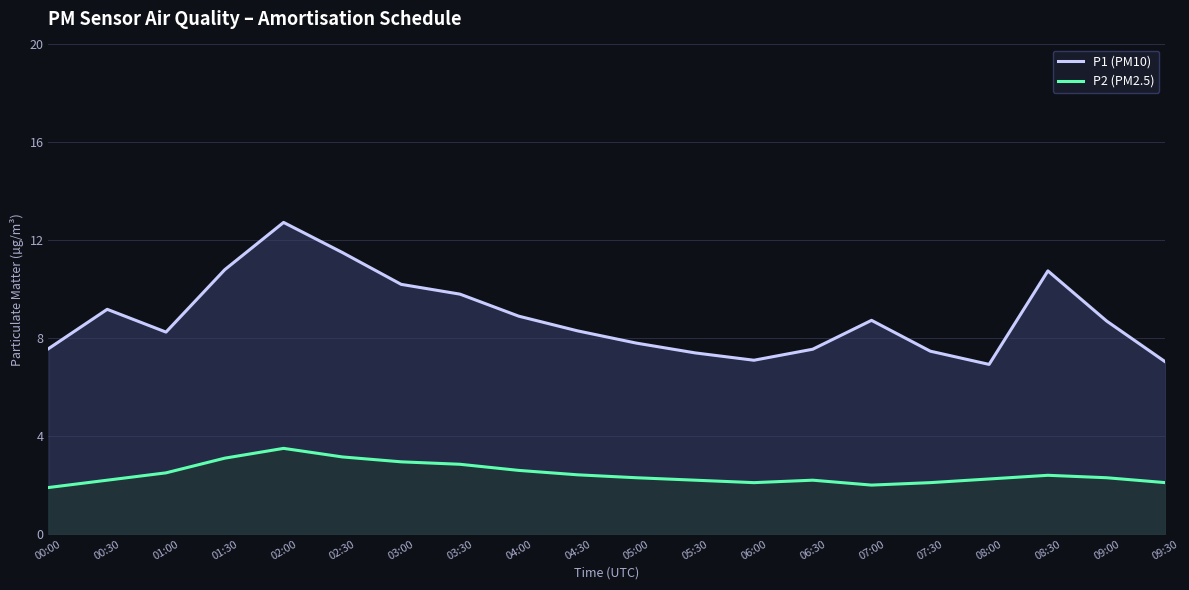

What is the lowest value of the P2 (PM2.5) series?

1.9